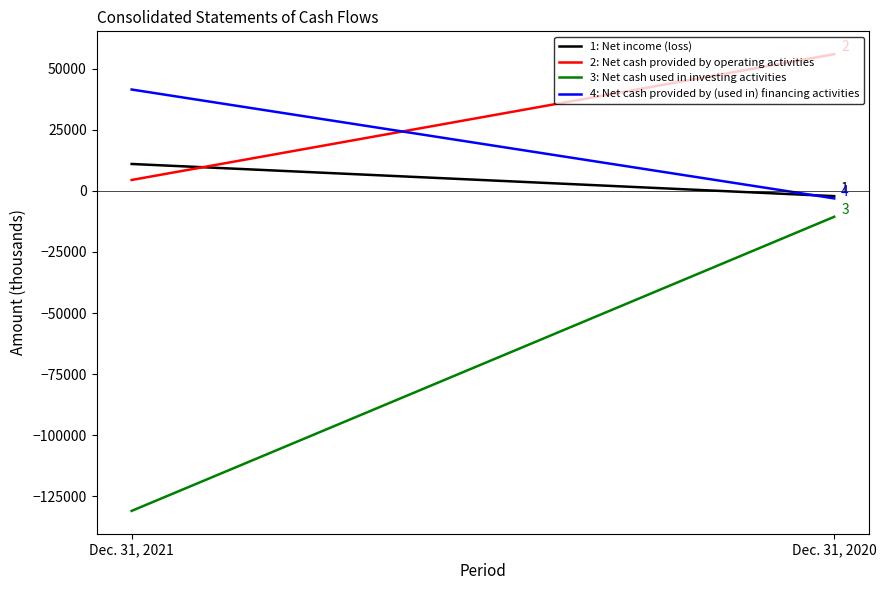

What is the sum of the Net cash provided by operating activities values at Dec. 31, 2020 and Dec. 31, 2021?

60459